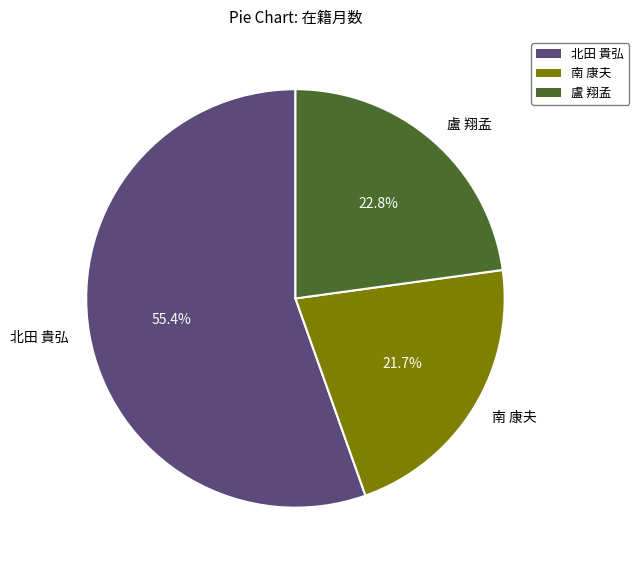

Is there a majority slice in this chart?

Yes